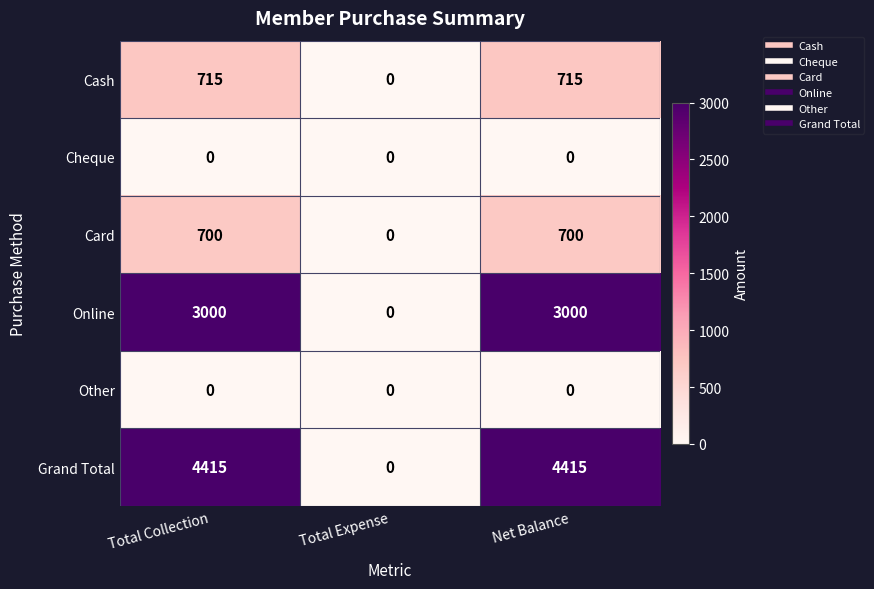

What is the sum of the Grand Total values at Net Balance and Total Collection?

8830